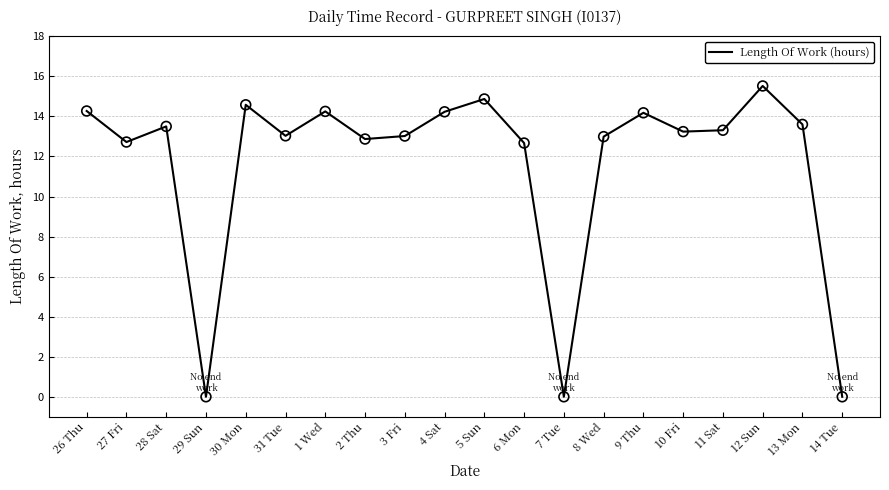

Which has a higher value, 5 Sun or 29 Sun?

5 Sun